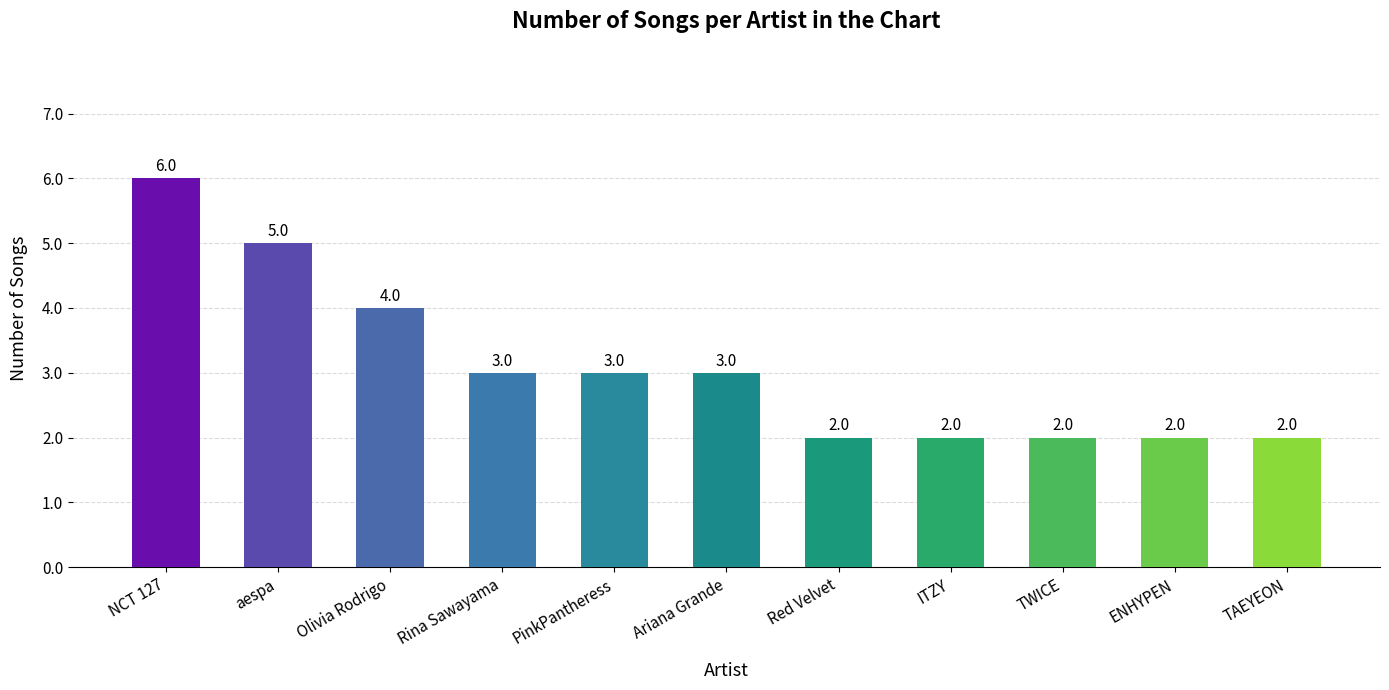

What is the label of the 1st bar from the right?

TAEYEON